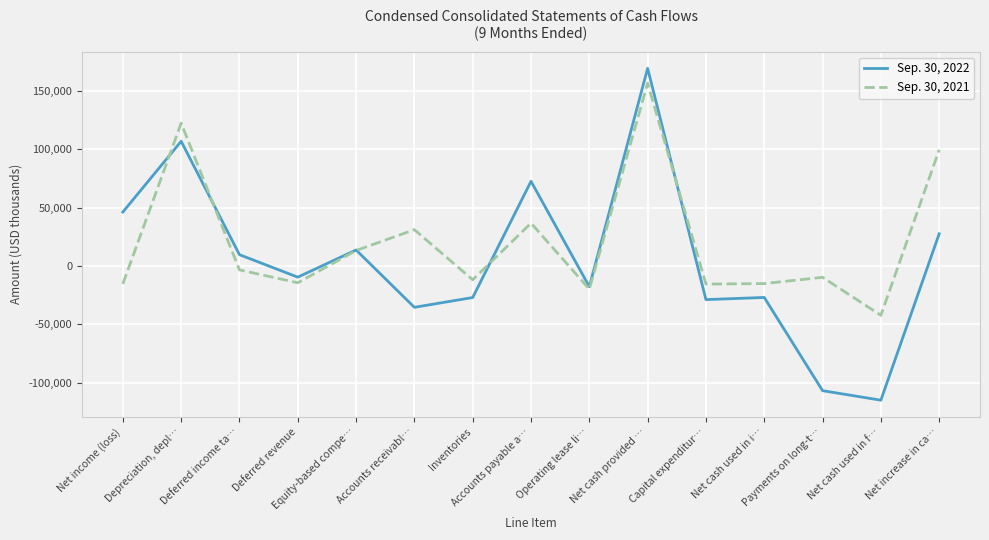

What is the average value of the Sep. 30, 2021 series?

20940